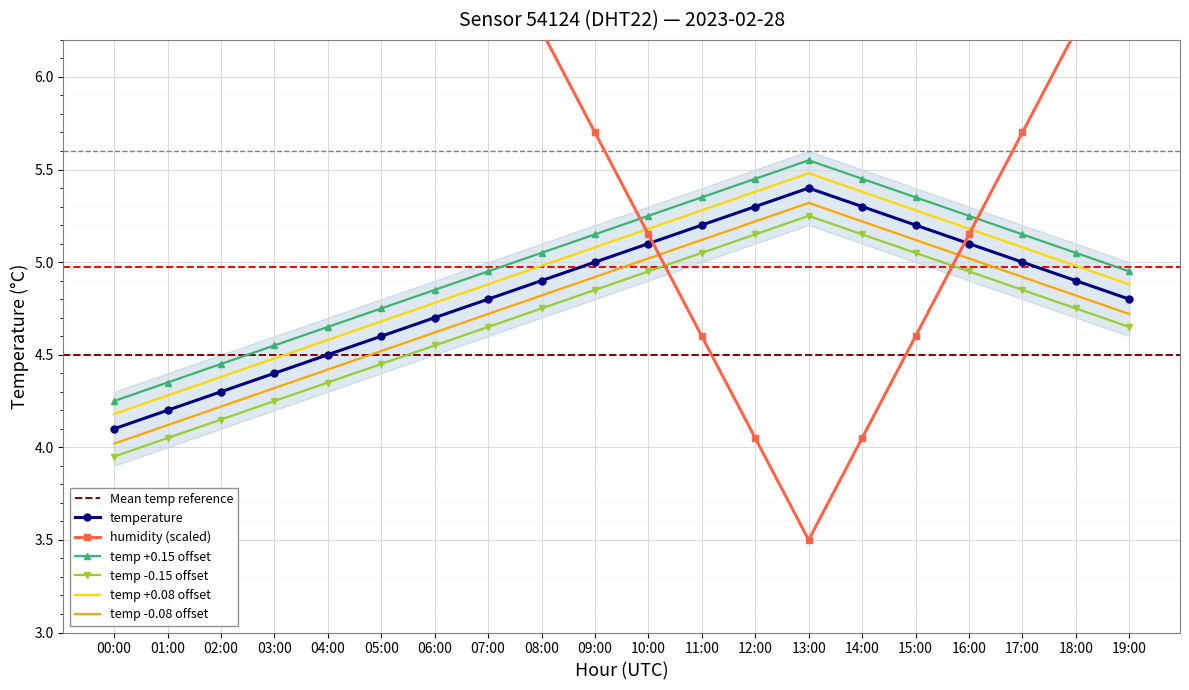

What is the label of the 1st point from the right?

19:00